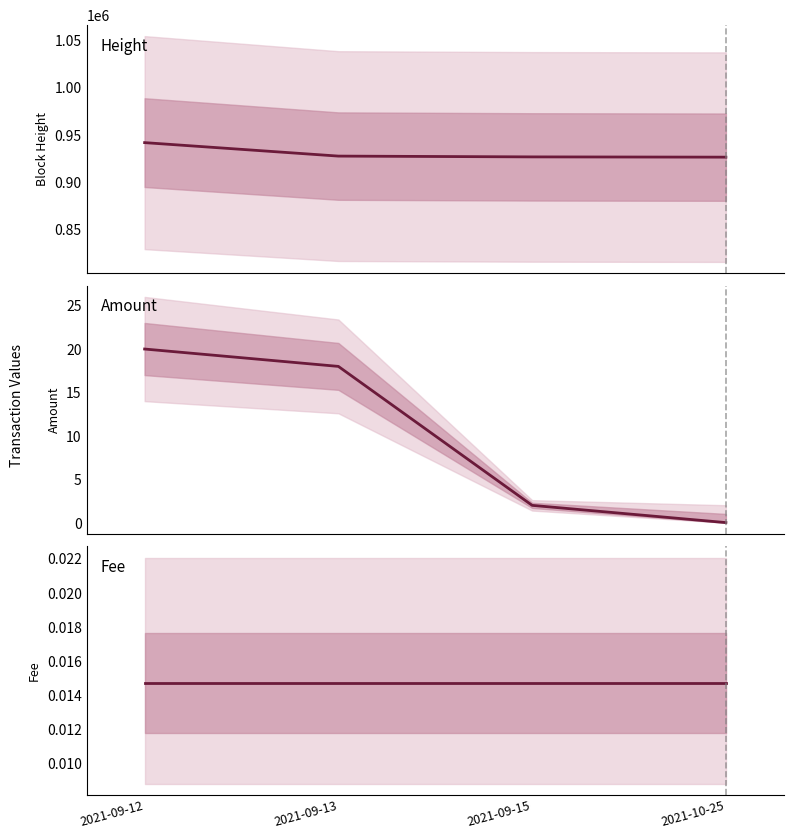

What position from the left is 2021-09-12?

1